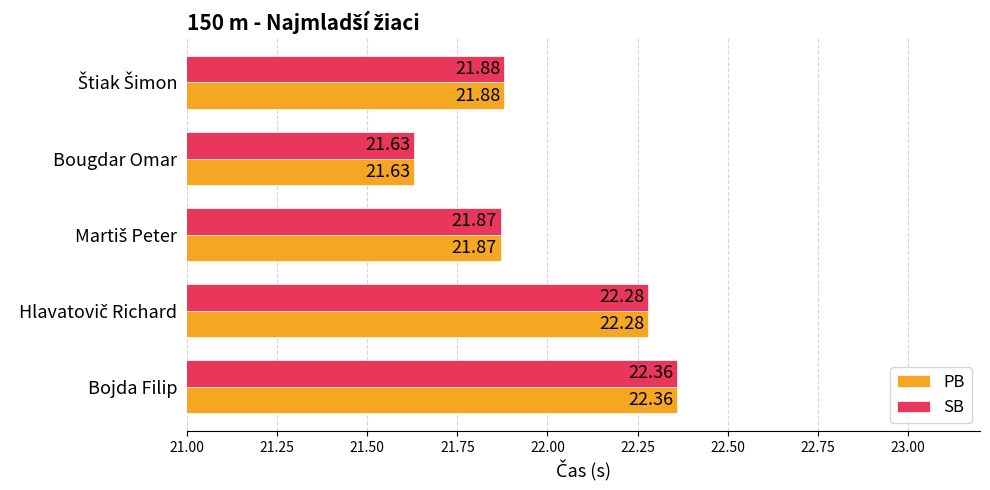

What is the greatest value displayed?

22.4